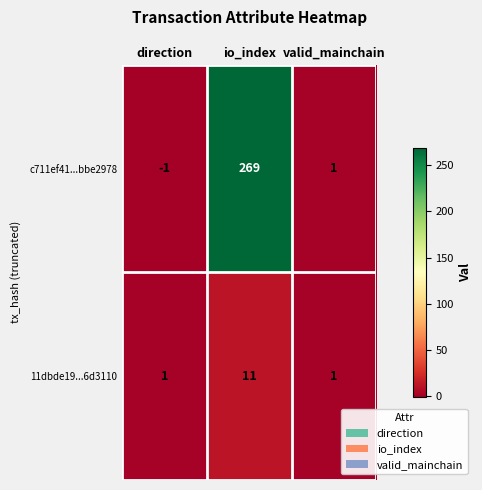

Reading right to left, what are all the values shown in this chart?

c711ef41...bbe2978: valid_mainchain=1	io_index=269	direction=-1
11dbde19...6d3110: valid_mainchain=1	io_index=11	direction=1